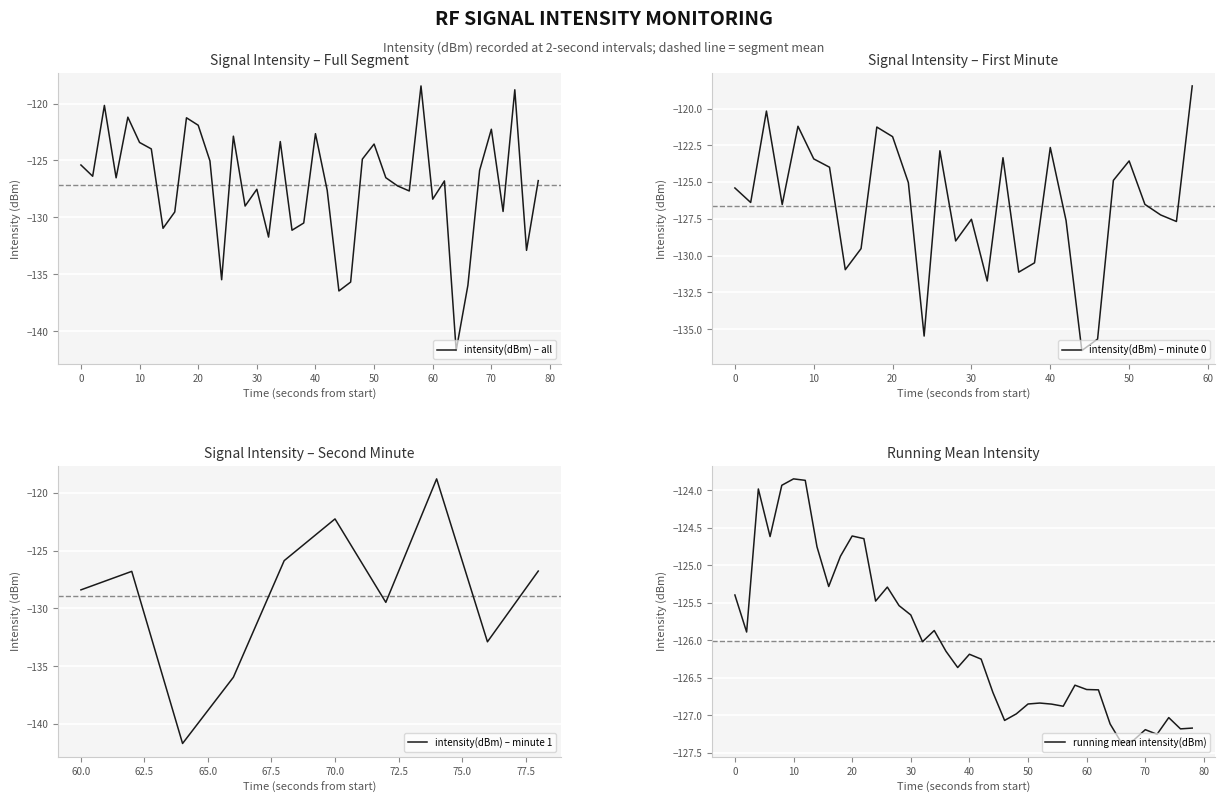

How many lines are shown in the chart?

1